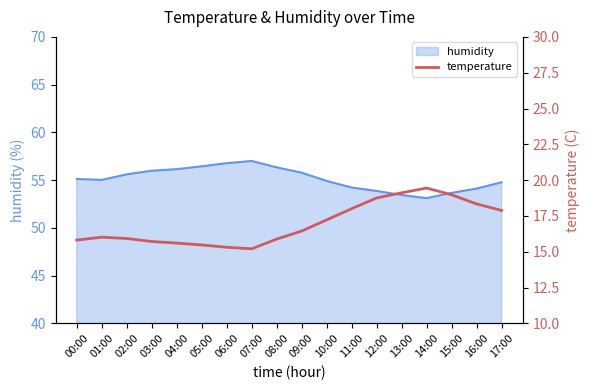

Is it true that humidity equals 56.8 at 06:00?

True